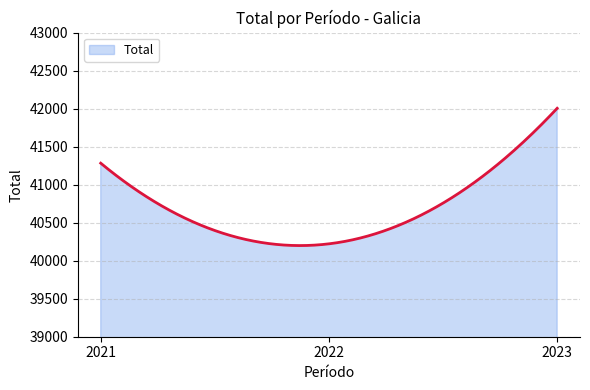

What is the smallest value displayed?

40199.1